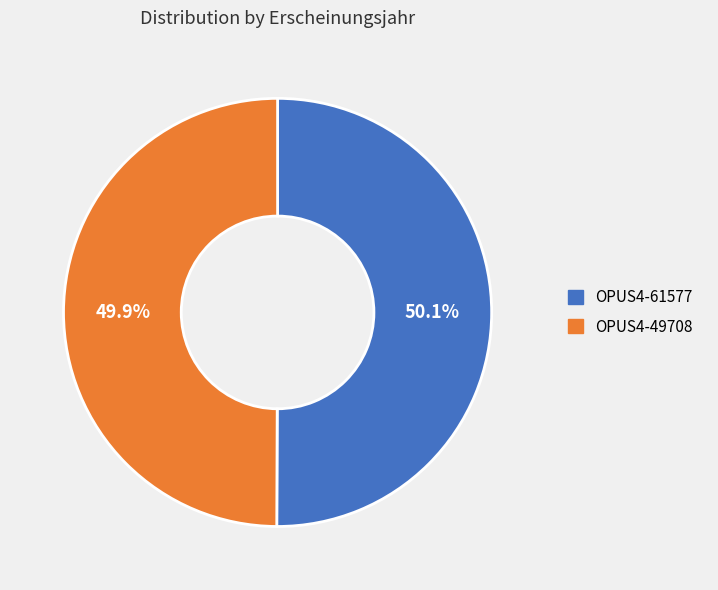

How many slices are in this pie chart?

2